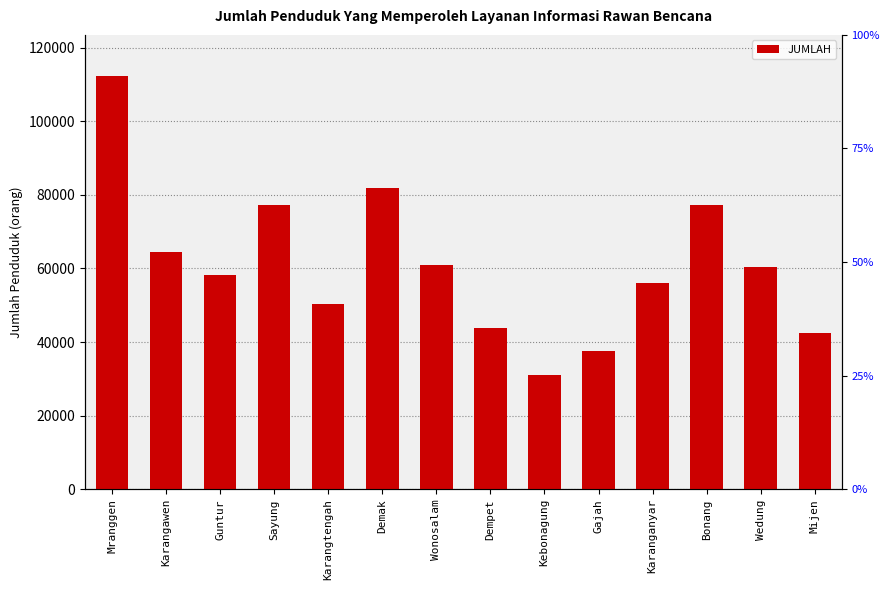

Reading left to right, what are all the values shown in this chart?

112214	64324	58163	77281	50247	81838	60867	43876	30958	37695	56108	77173	60302	42491